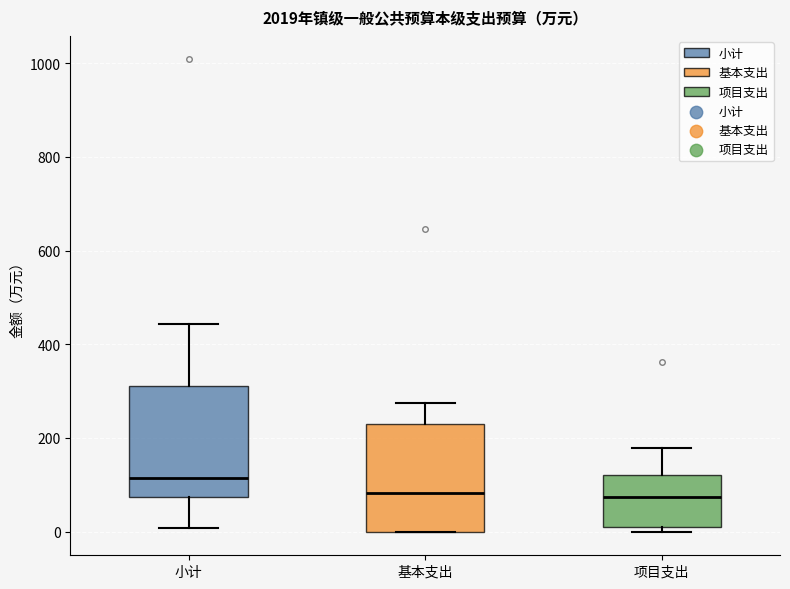

Where is the lower edge of the box for 小计 on the y-axis? The values are not printed on the chart, so give them approximately, as read against the axis.

80